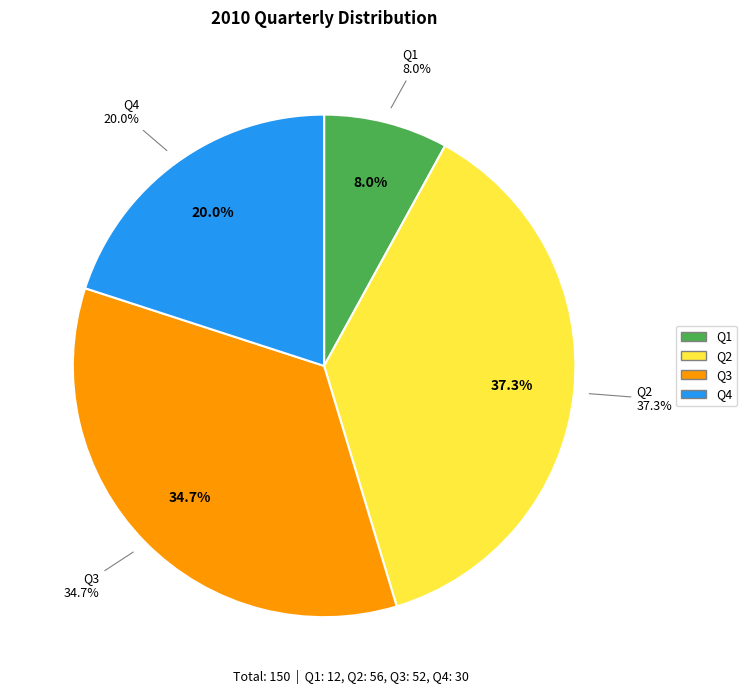

What percentage is the Q4 slice, to the nearest percent?

20%